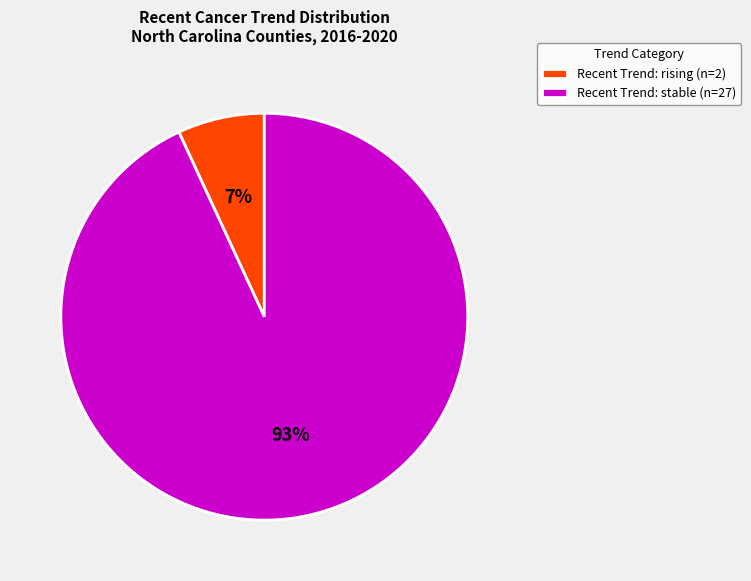

The Recent Trend: stable (n=27) slice represents 99% of the pie. True or false?

False